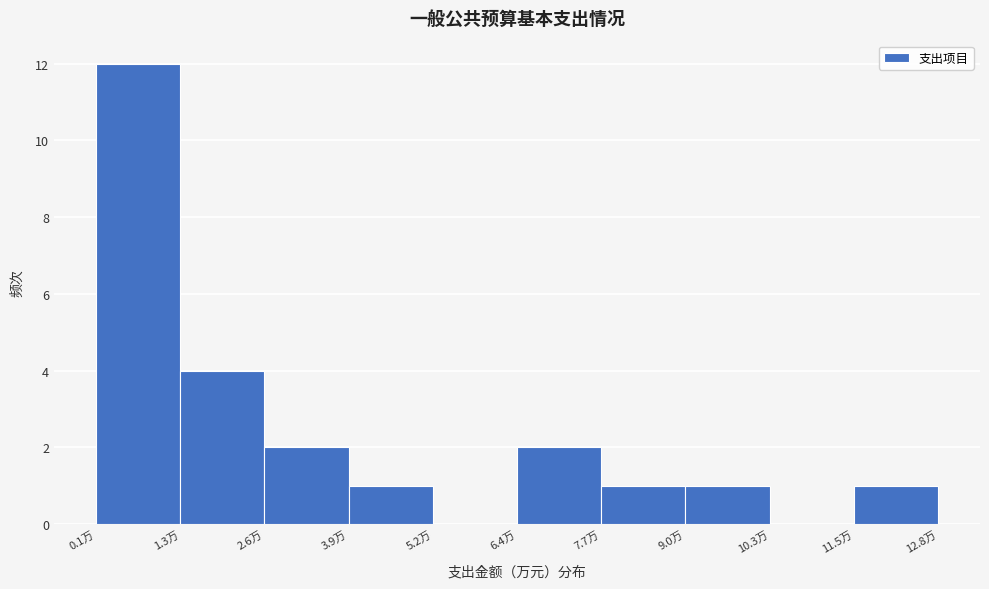

How tall is the bar that spans 3.8 to 5.2 on the x-axis? Neither the bar edges nor the heights are printed on the chart, so give them approximately, as read against the axes.

1